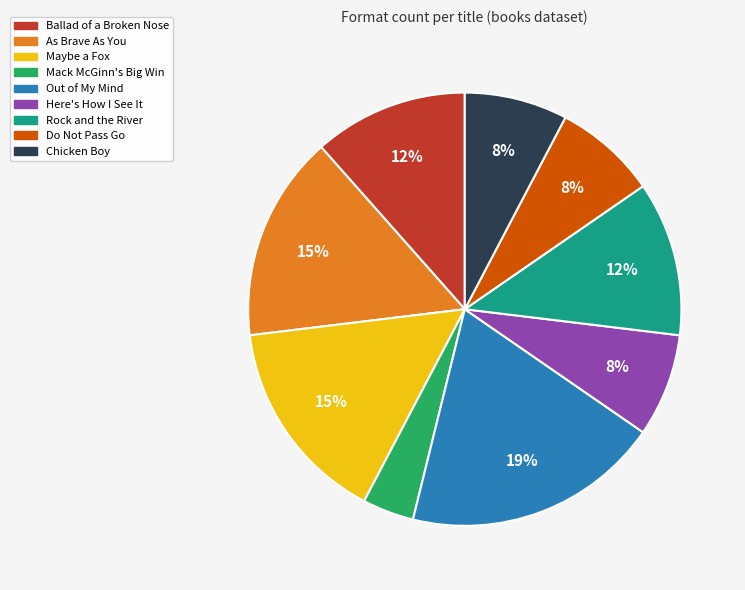

Does any single category account for the majority?

No